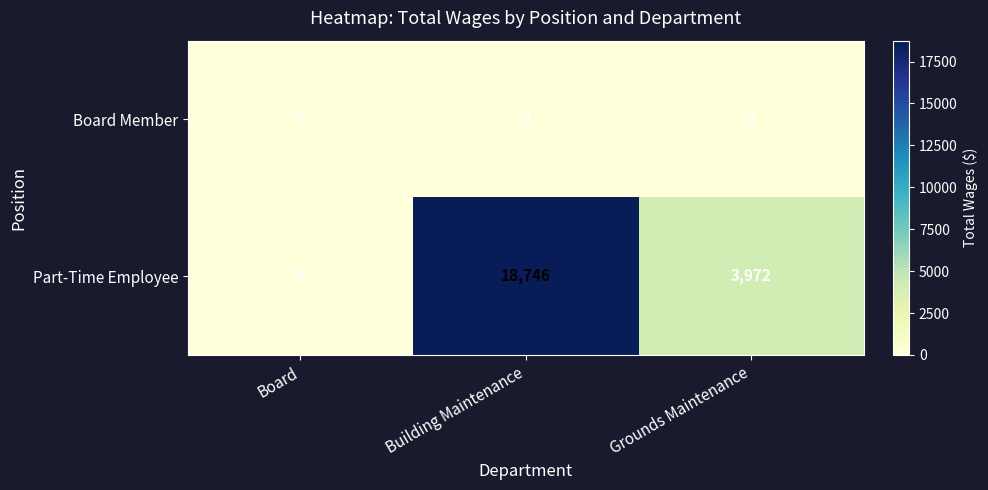

List the series in order of their peak value, lowest first.

Board Member, Part-Time Employee